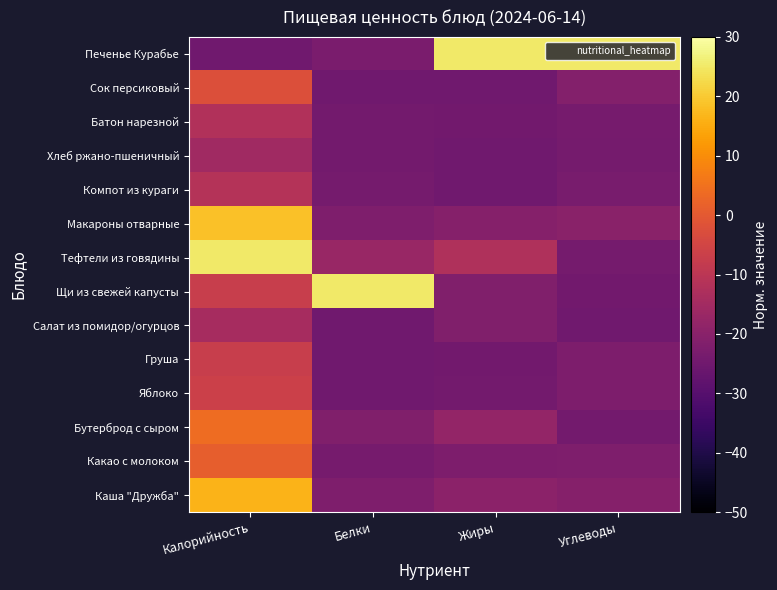

Reading left to right, list all the values displayed in this chart.

Каша "Дружба": Калорийность=16.5	Белки=-22.2	Жиры=-19.6	Углеводы=-20.9
Какао с молоком: Калорийность=1.2	Белки=-23.5	Жиры=-22.4	Углеводы=-22.1
Бутерброд с сыром: Калорийность=4.1	Белки=-21.7	Жиры=-18.1	Углеводы=-24.1
Яблоко: Калорийность=-6.4	Белки=-24.8	Жиры=-24.3	Углеводы=-22.3
Груша: Калорийность=-7.3	Белки=-24.8	Жиры=-24.5	Углеводы=-22.4
Салат из помидор/огурцов: Калорийность=-14.3	Белки=-24.8	Жиры=-21.7	Углеводы=-25.0
Щи из свежей капусты: Калорийность=-7.4	Белки=25.0	Жиры=-21.7	Углеводы=-24.5
Тефтели из говядины: Калорийность=25.0	Белки=-17.1	Жиры=-12.4	Углеводы=-24.0
Макароны отварные: Калорийность=18.6	Белки=-22.1	Жиры=-20.9	Углеводы=-20.0
Компот из кураги: Калорийность=-11.3	Белки=-24.0	Жиры=-24.8	Углеводы=-23.4
Хлеб ржано-пшеничный: Калорийность=-15.6	Белки=-24.3	Жиры=-24.7	Углеводы=-24.0
Батон нарезной: Калорийность=-12.1	Белки=-24.2	Жиры=-24.4	Углеводы=-23.5
Сок персиковый: Калорийность=-2.3	Белки=-25.0	Жиры=-25.0	Углеводы=-21.2
Печенье Курабье: Калорийность=-25.0	Белки=-22.9	Жиры=25.0	Углеводы=25.0